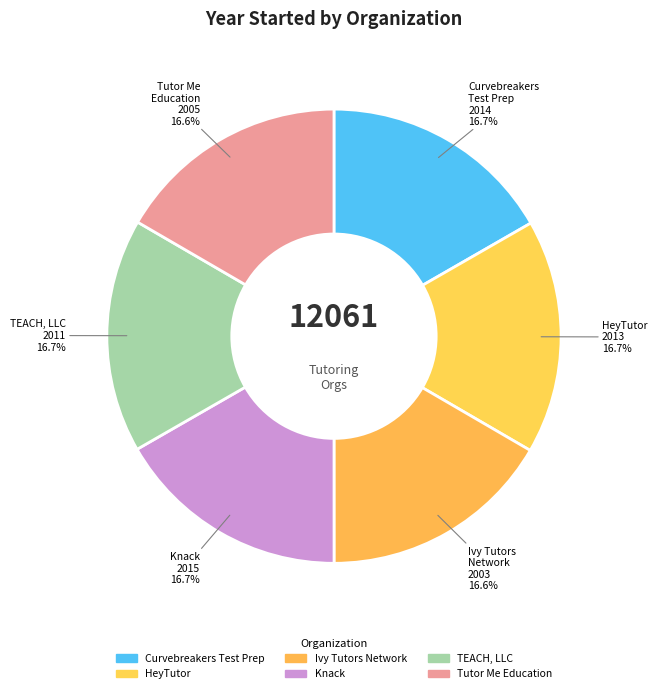

Do HeyTutor and Knack together represent more than half of the pie?

No